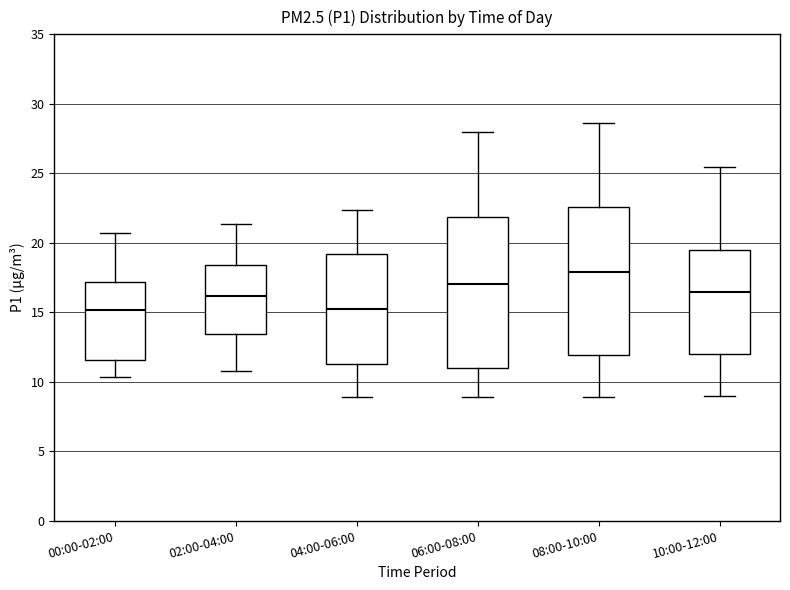

Reading left to right, read every box against the y-axis: the position of its median line, the range the box covers, and the ends of its whiskers. The values are not printed on the chart, so give them approximately, as read against the axis.

00:00-02:00: median 15.0, box 11.5 to 17.0, whiskers 10.5 to 20.5
02:00-04:00: median 16.0, box 13.5 to 18.5, whiskers 11.0 to 21.5
04:00-06:00: median 15.0, box 11.5 to 19.0, whiskers 9.0 to 22.5
06:00-08:00: median 17.0, box 11.0 to 22.0, whiskers 9.0 to 28.0
08:00-10:00: median 18.0, box 12.0 to 22.5, whiskers 9.0 to 28.5
10:00-12:00: median 16.5, box 12.0 to 19.5, whiskers 9.0 to 25.5